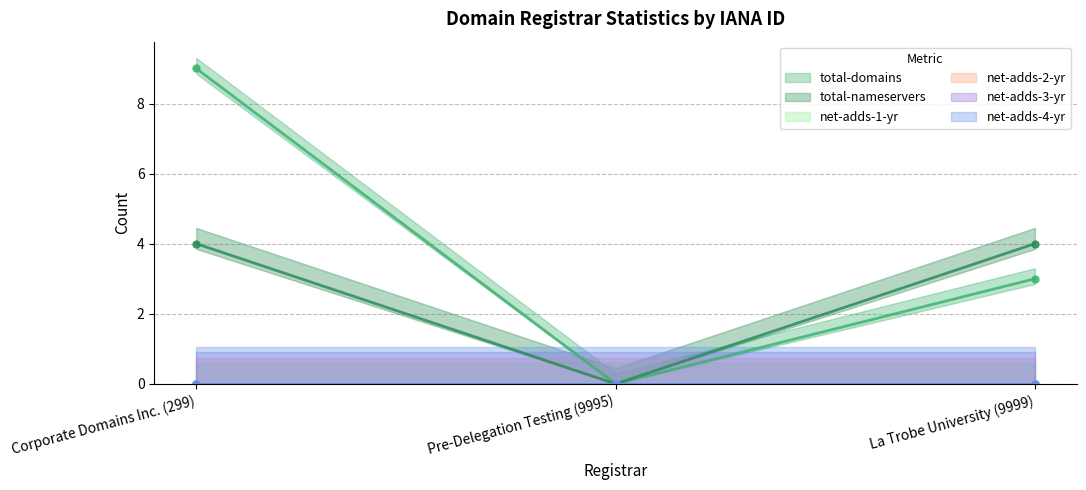

Reading left to right, transcribe all the data shown in this chart.

total-domains: 9	0	3
total-nameservers: 4	0	4
net-adds-1-yr: 0	0	0
net-adds-2-yr: 0	0	0
net-adds-3-yr: 0	0	0
net-adds-4-yr: 0	0	0